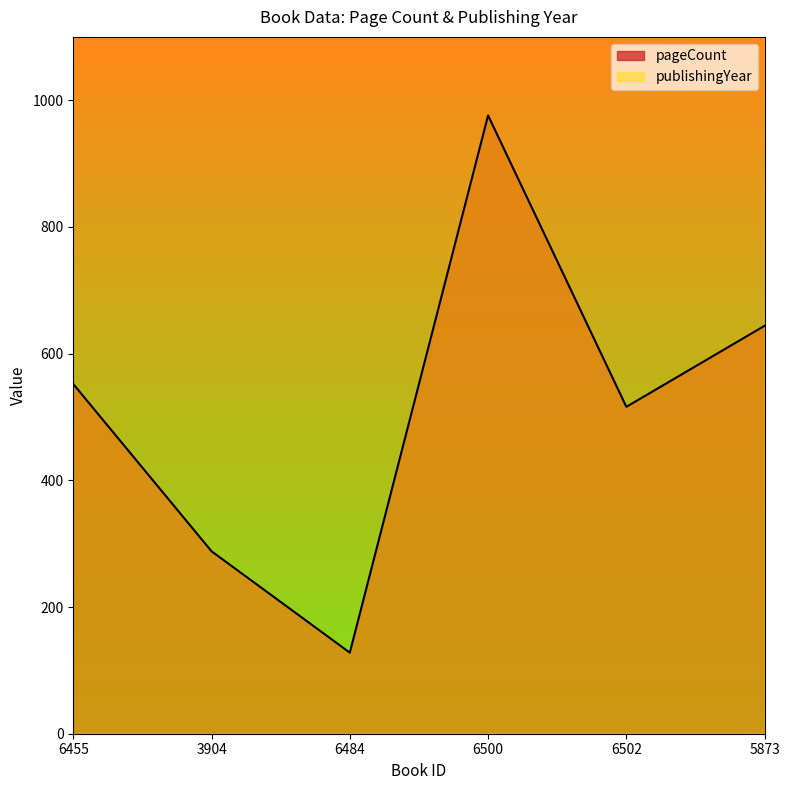

What is the spread (max minus min) of values at 5873?

1371